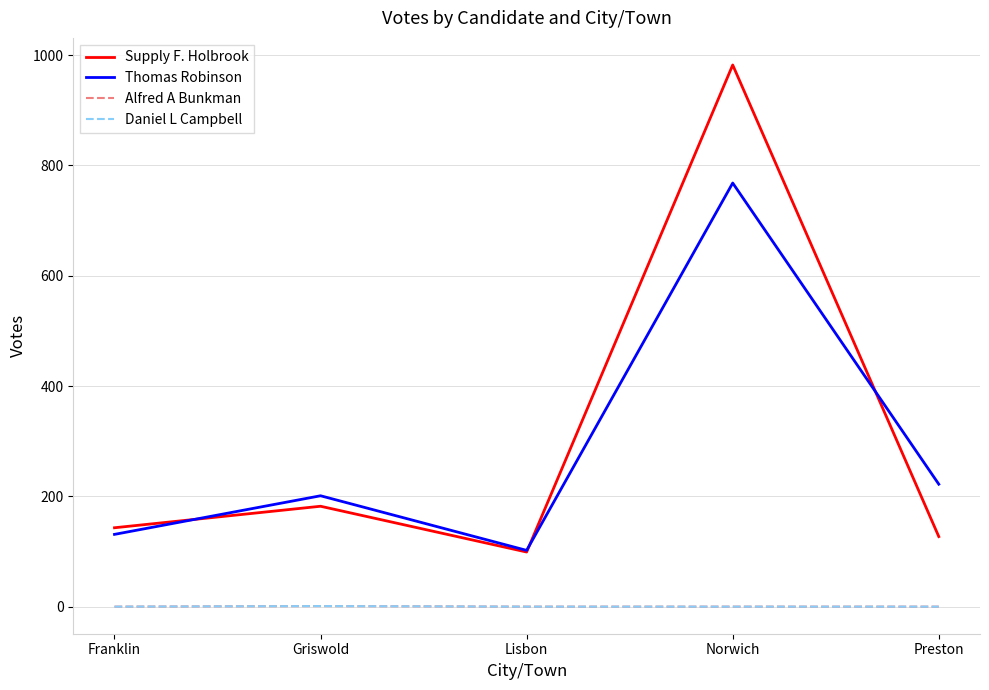

The value of Thomas Robinson at Franklin is 221. True or false?

False